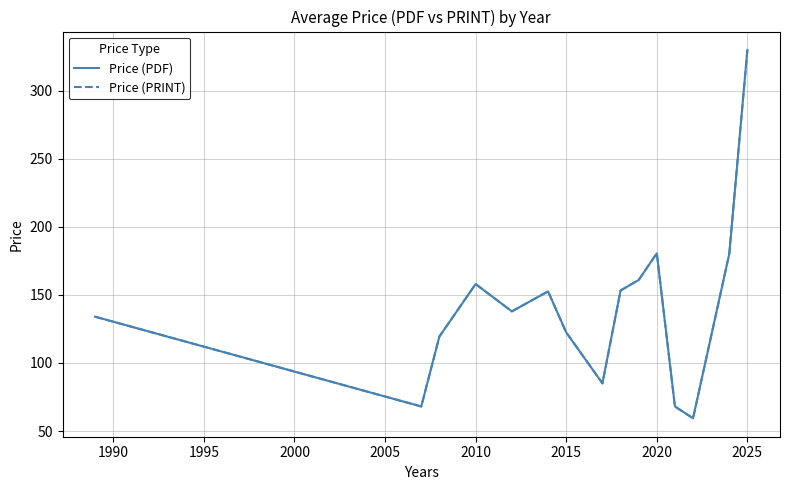

Is this an area chart (filled region under the line)?

No